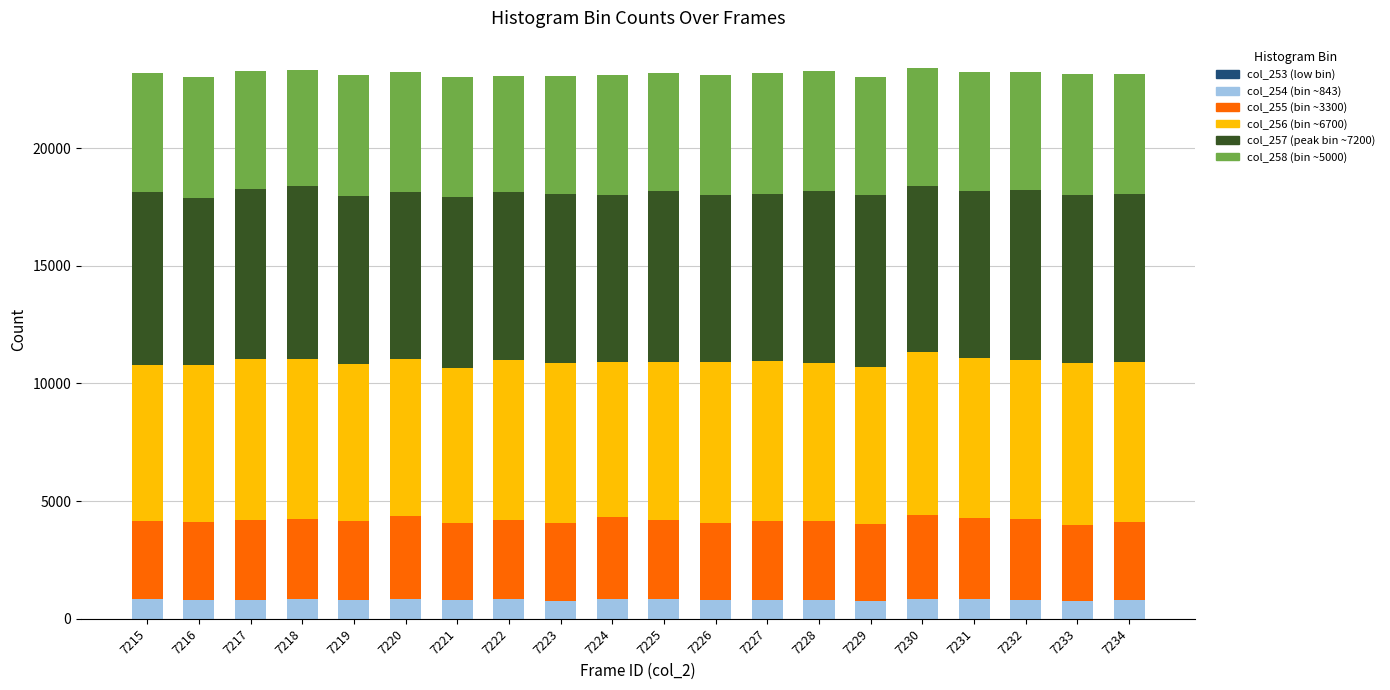

Are the bars horizontal?

No